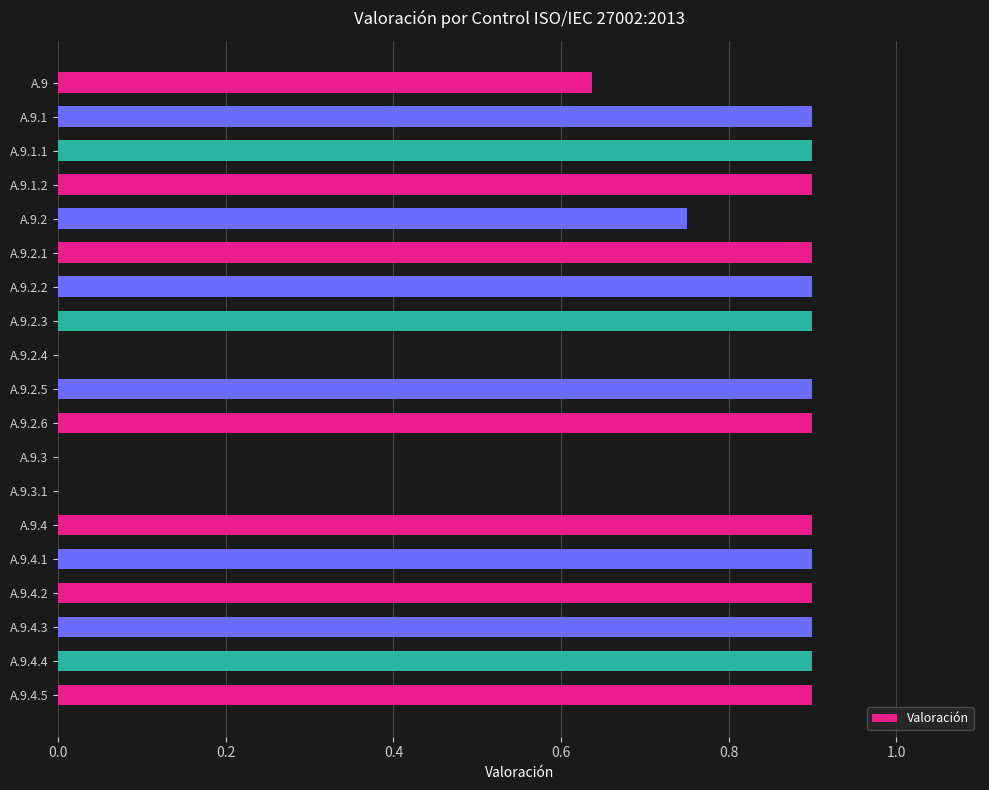

True or false: the data shows 0.9 at A.9.4.1.

True